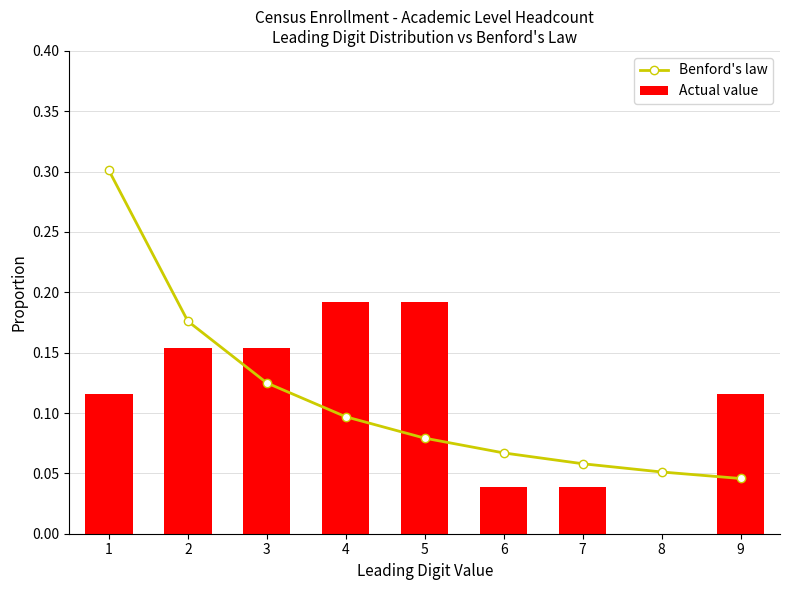

Where is Benford's law nearest to the value 0?

9